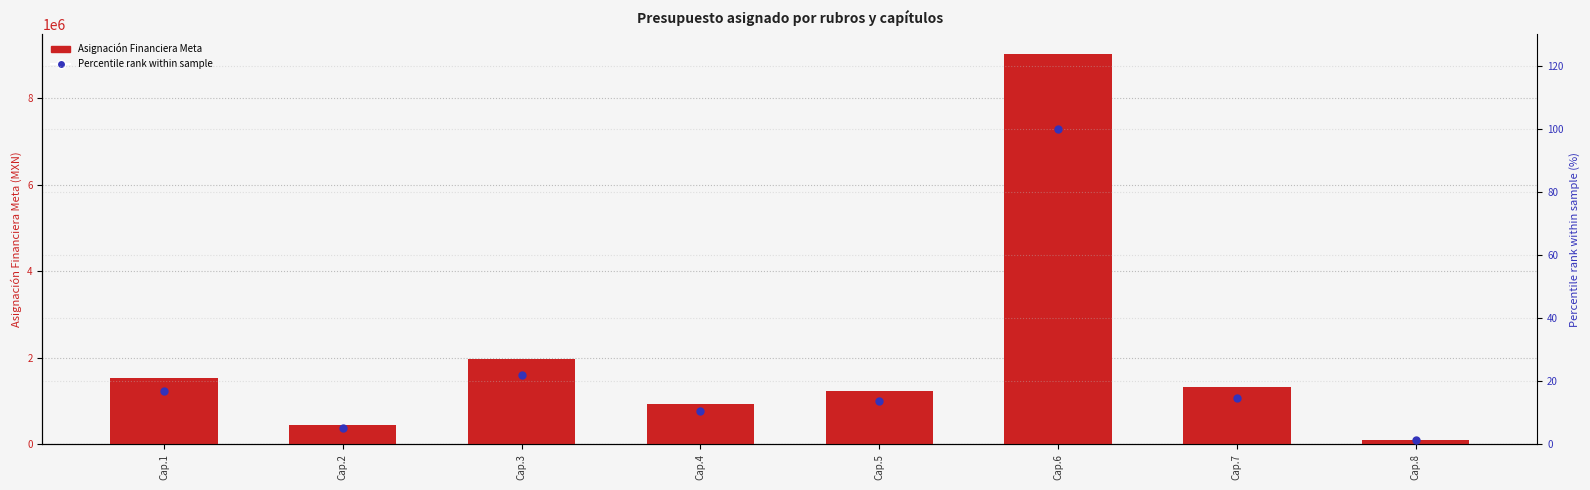

The Percentile rank within sample series shows 54.4 at Cap.6. True or false?

False